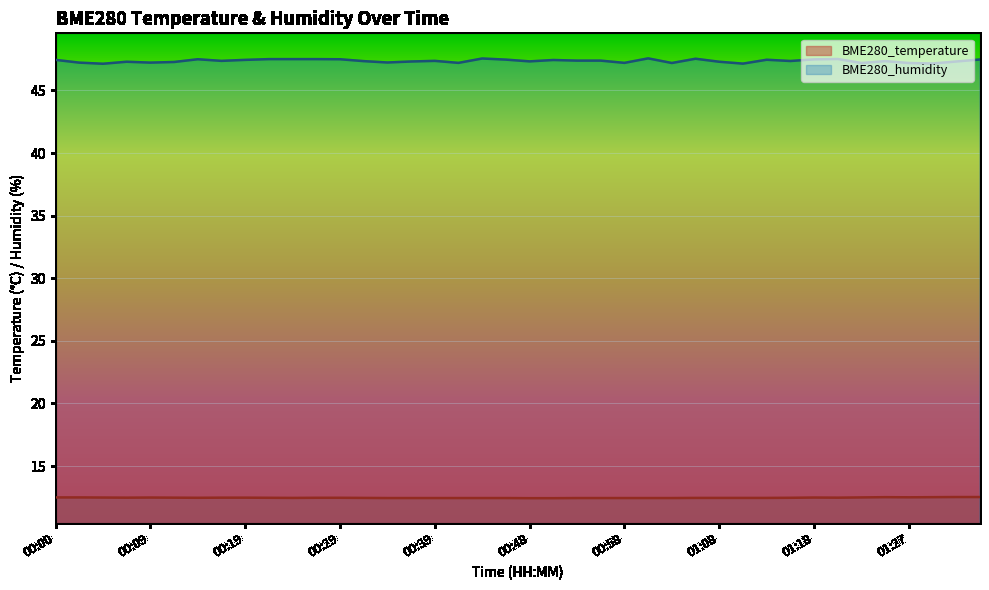

Which category has the highest value in the BME280_temperature series?

01:32